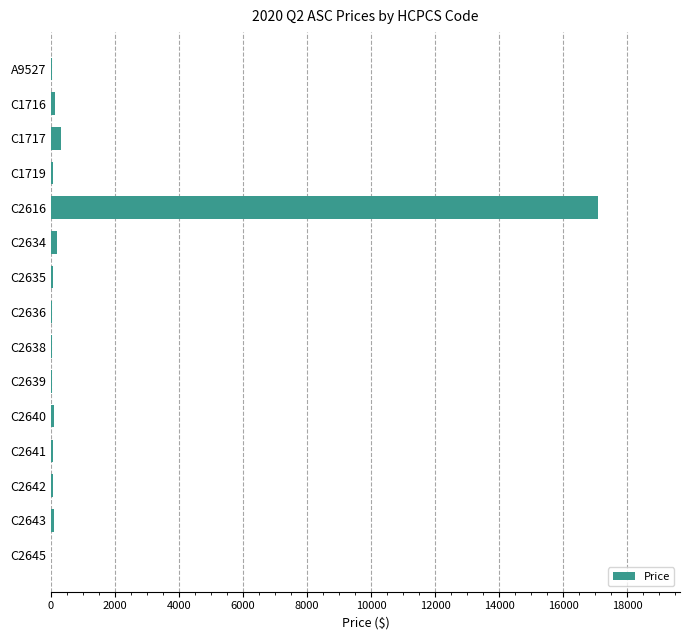

What is the greatest value displayed?

17091.6